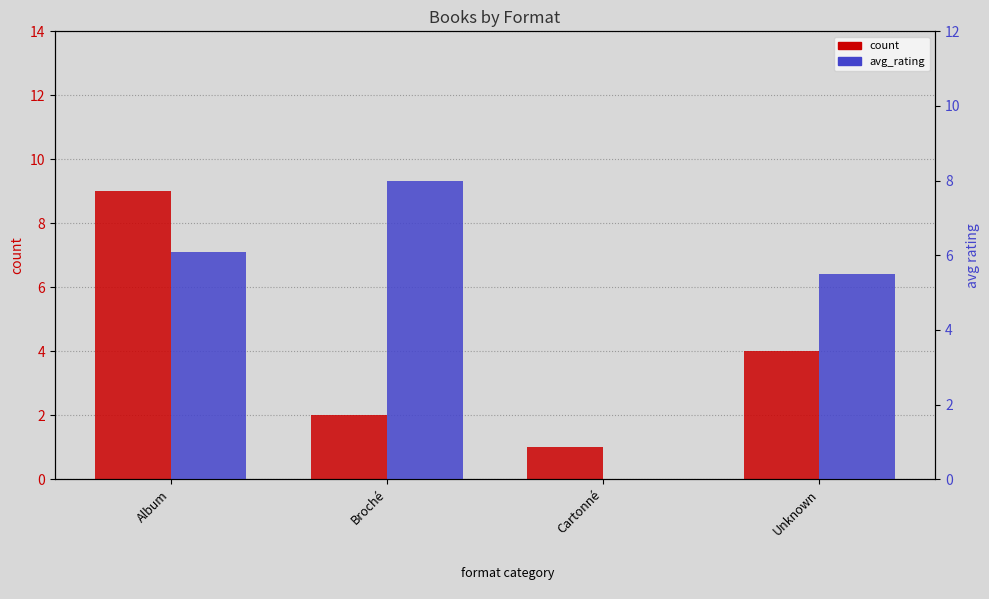

What position from the left is Unknown?

4